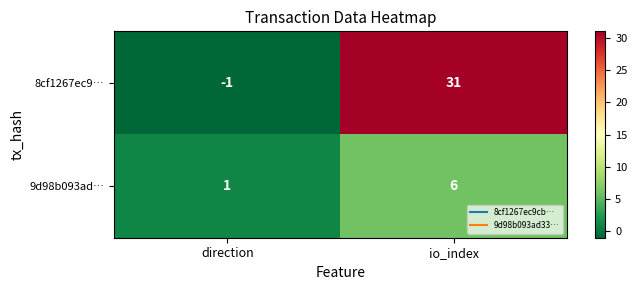

Which series changed the most between direction and io_index?

8cf1267ec9…